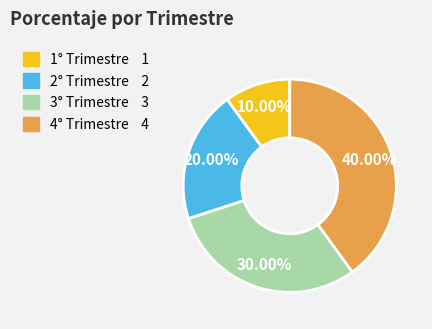

What percentage do 1° Trimestre and 2° Trimestre together represent?

30.0%